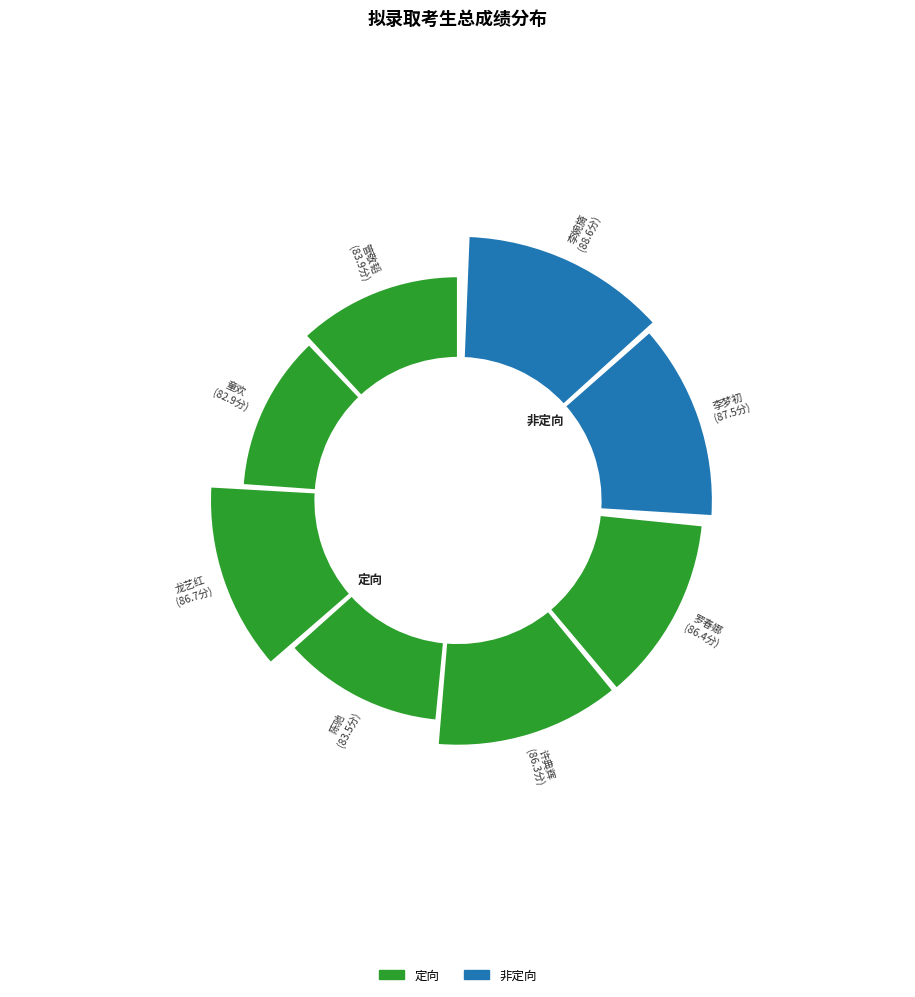

What is the largest slice in the pie chart?

李婉旖